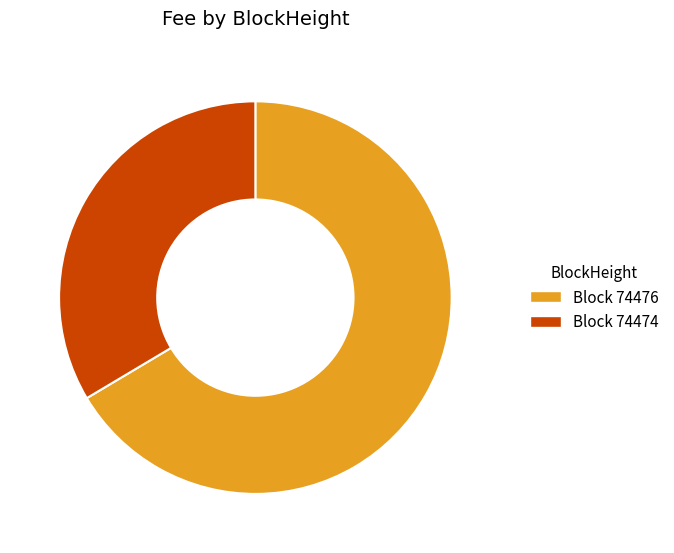

Is there a majority slice in this chart?

Yes